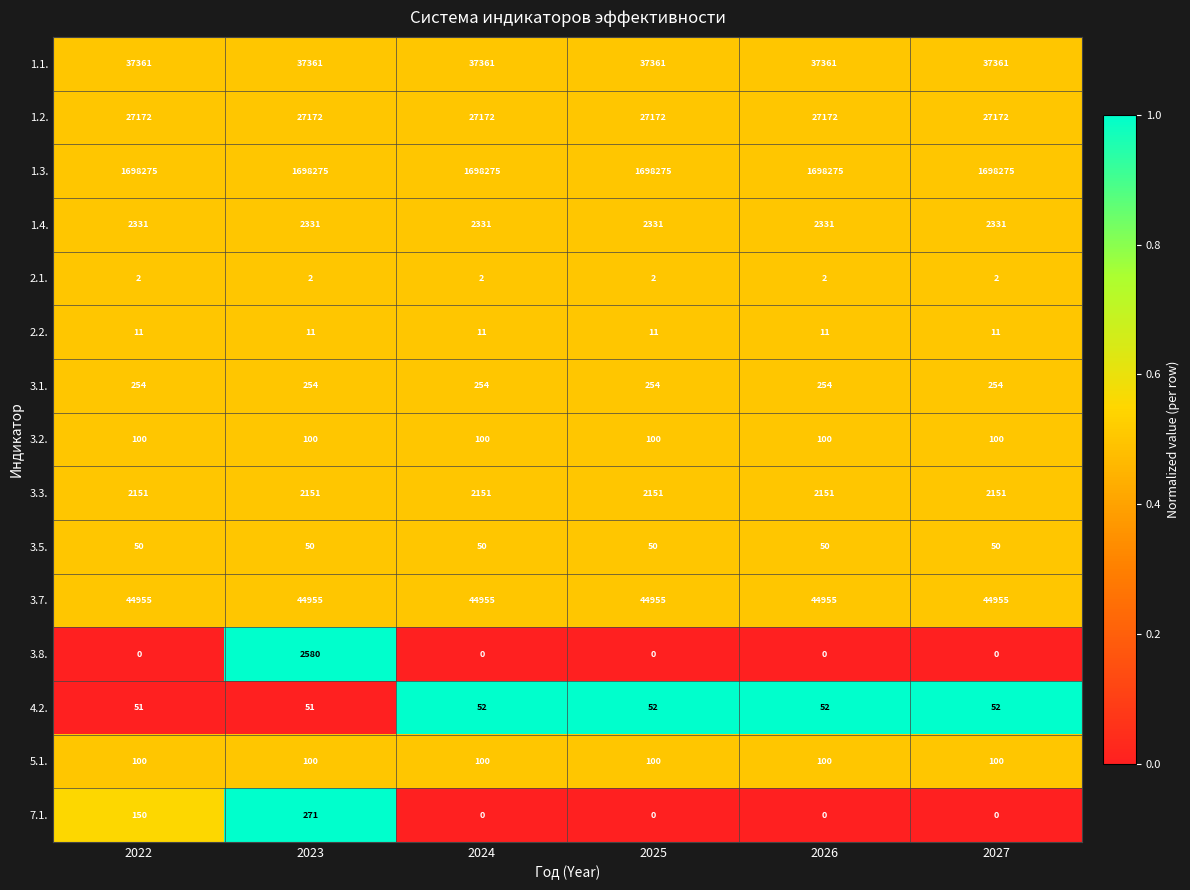

At which category is the sum across all series the highest?

2023